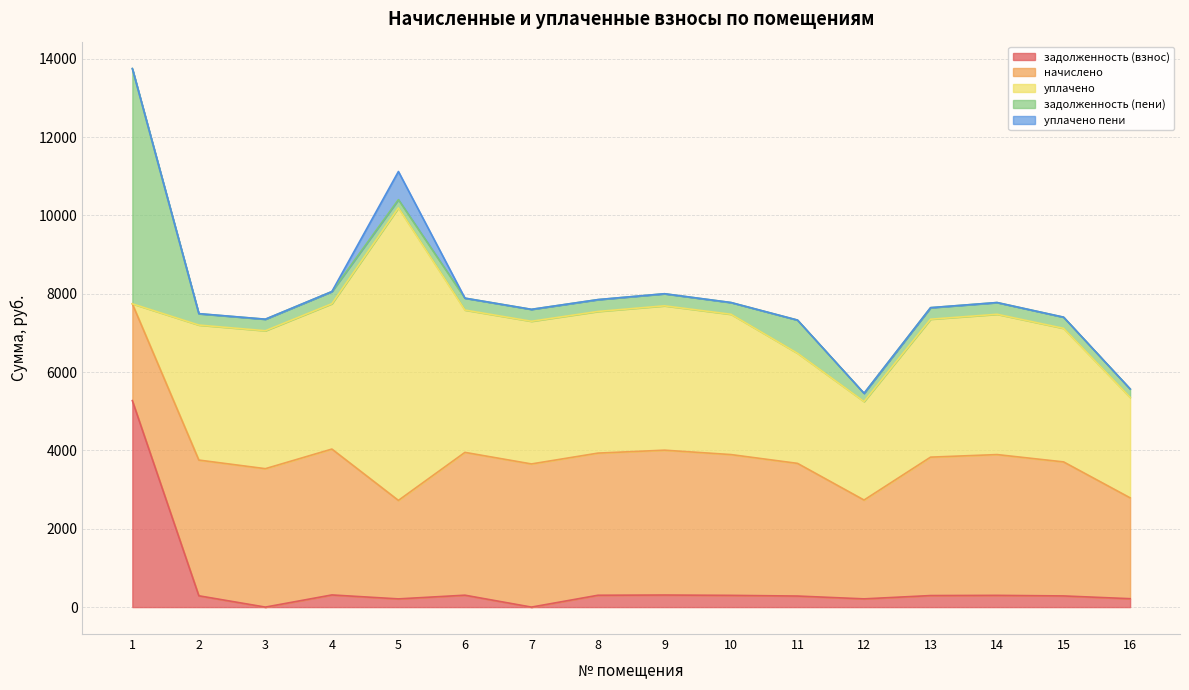

Rank the categories by уплачено value from highest to lowest.

5, 4, 9, 7, 6, 8, 14, 10, 3, 13, 2, 15, 11, 16, 12, 1